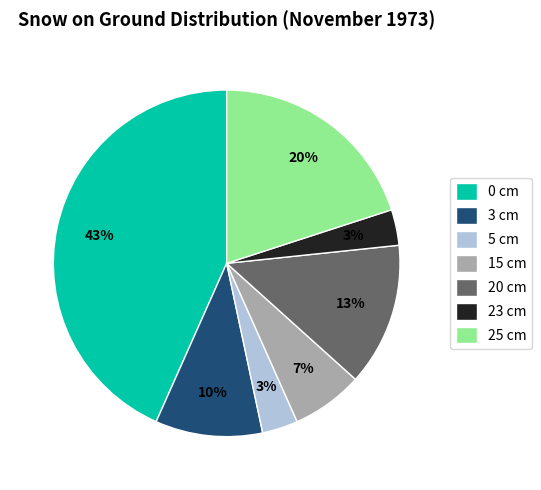

To the nearest percent, what is the difference between the largest and smallest slice percentages?

40%